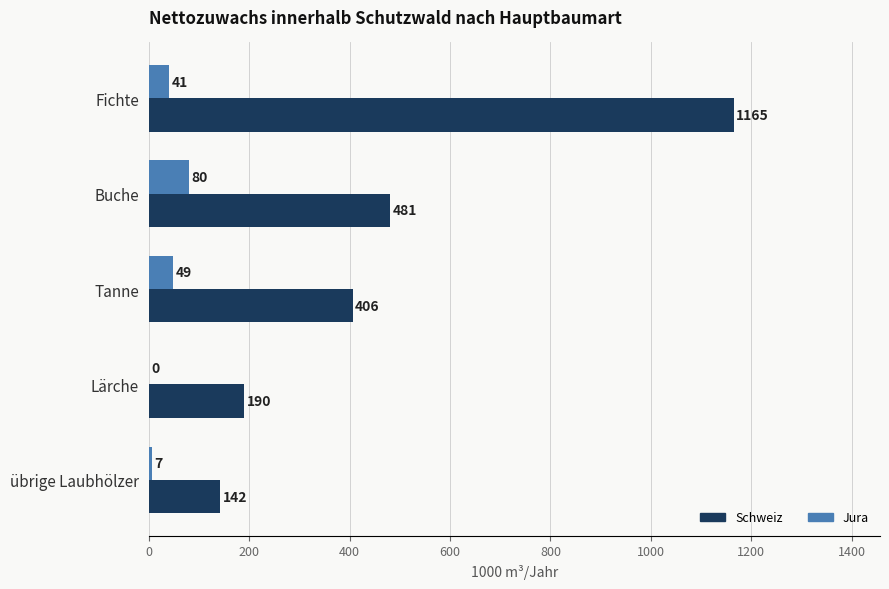

Which series has the largest total across all categories?

Schweiz